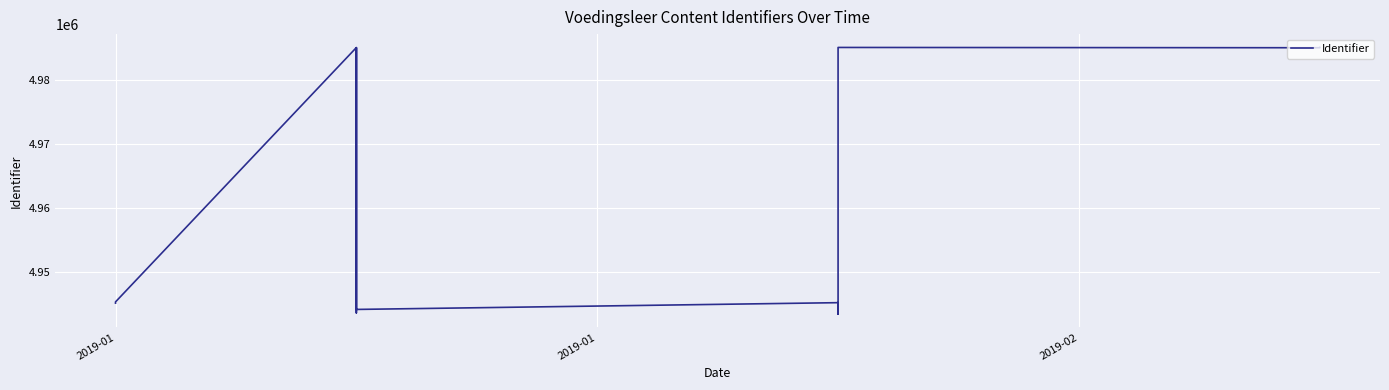

What is the greatest value displayed?

4985095